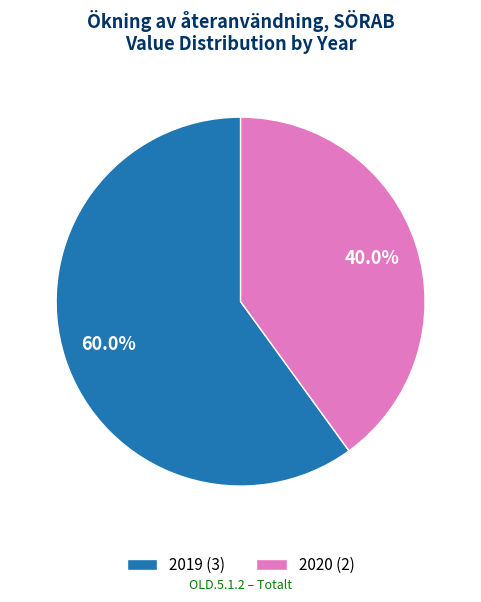

Does any single category account for the majority?

Yes